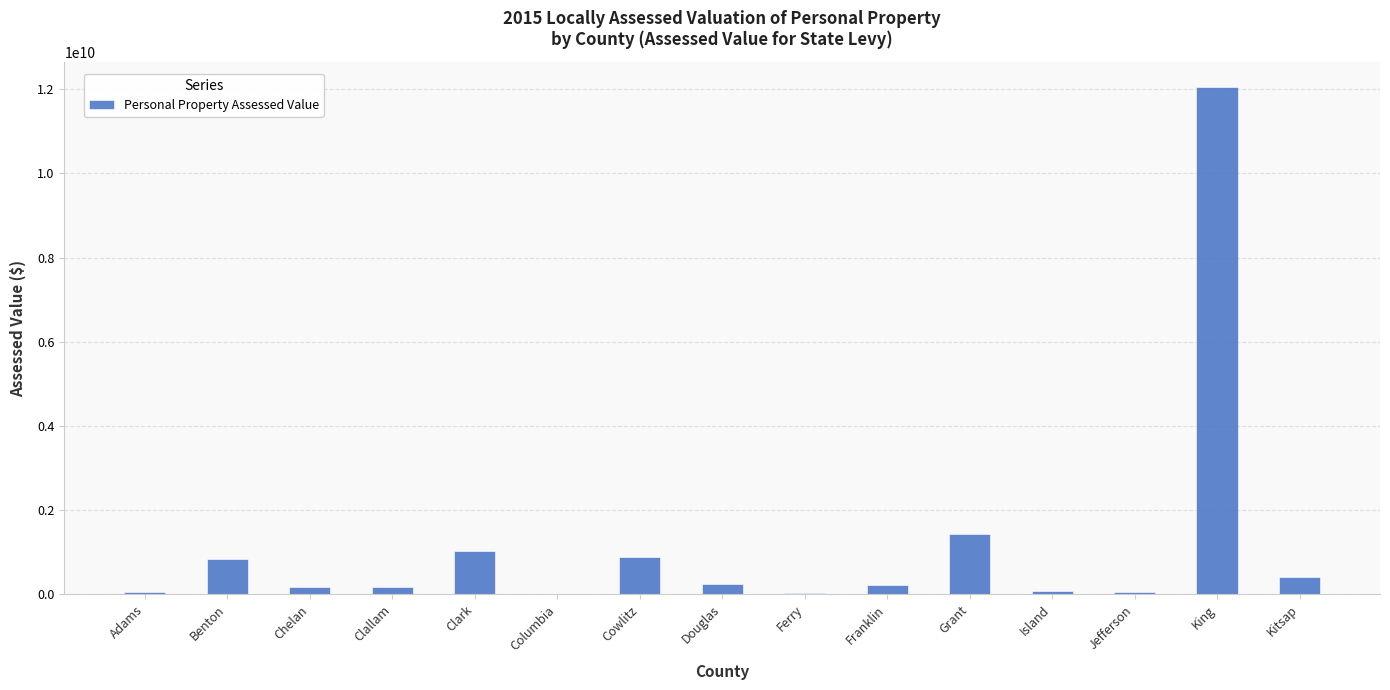

Which label corresponds to the largest value in the chart?

King